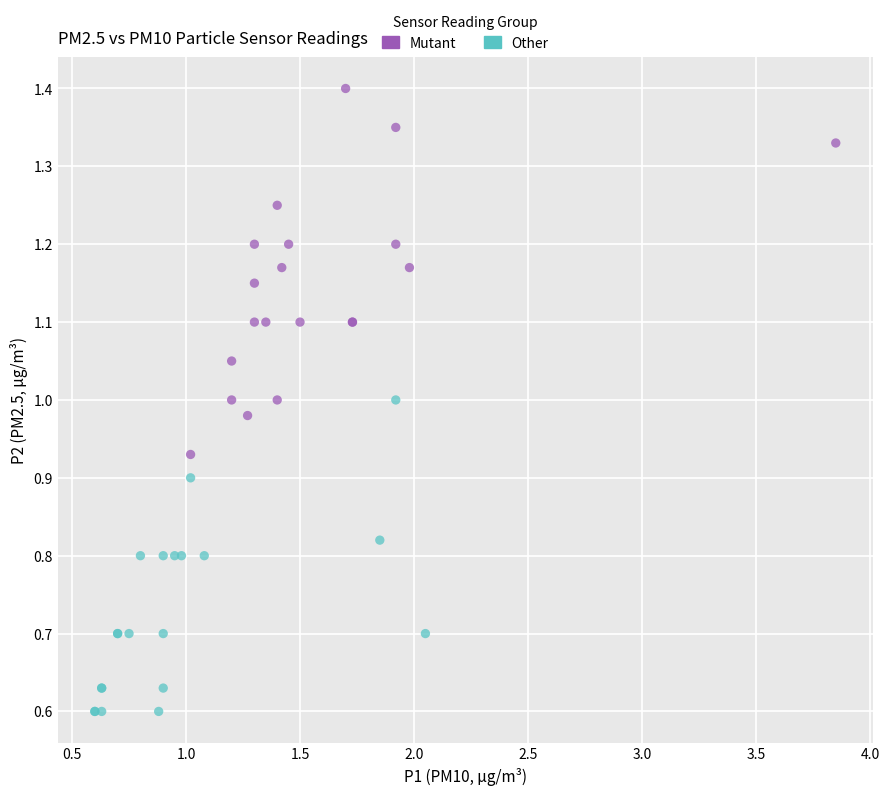

Which series contains the lowest Y value?

Other